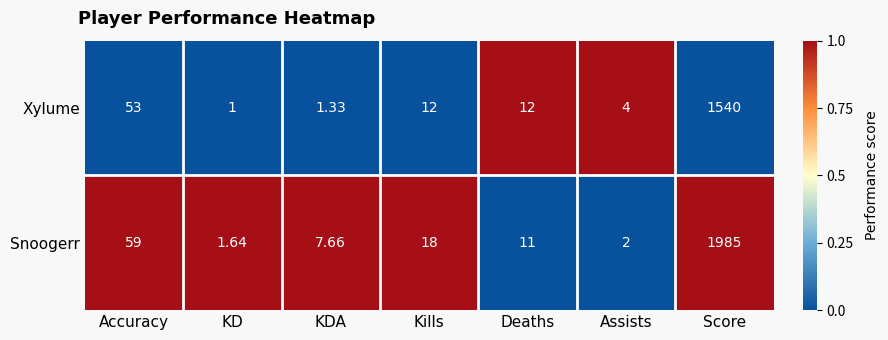

At which category is the sum across all series the highest?

Score